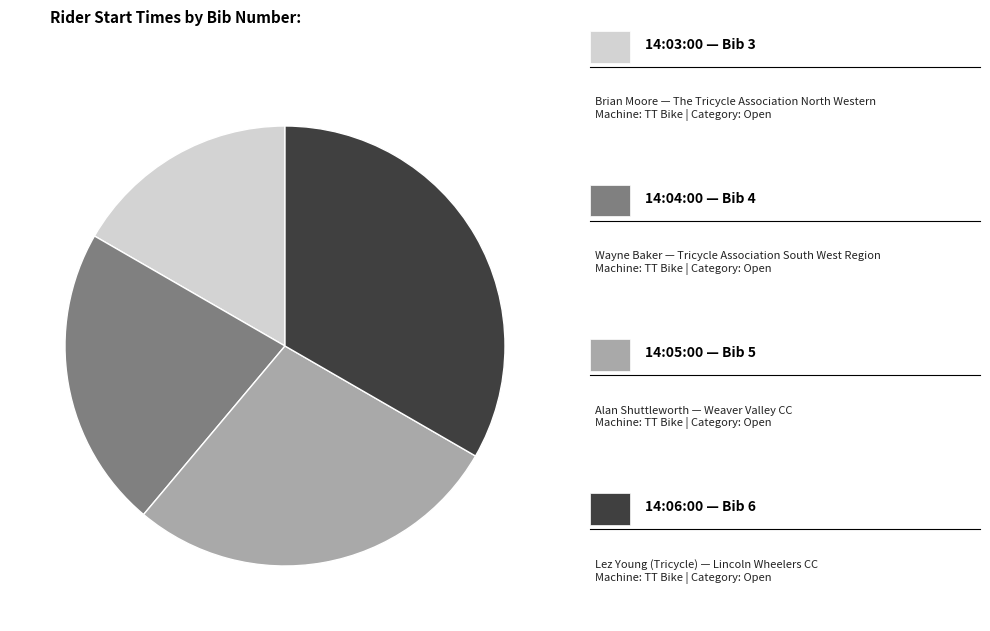

Is there a majority slice in this chart?

No